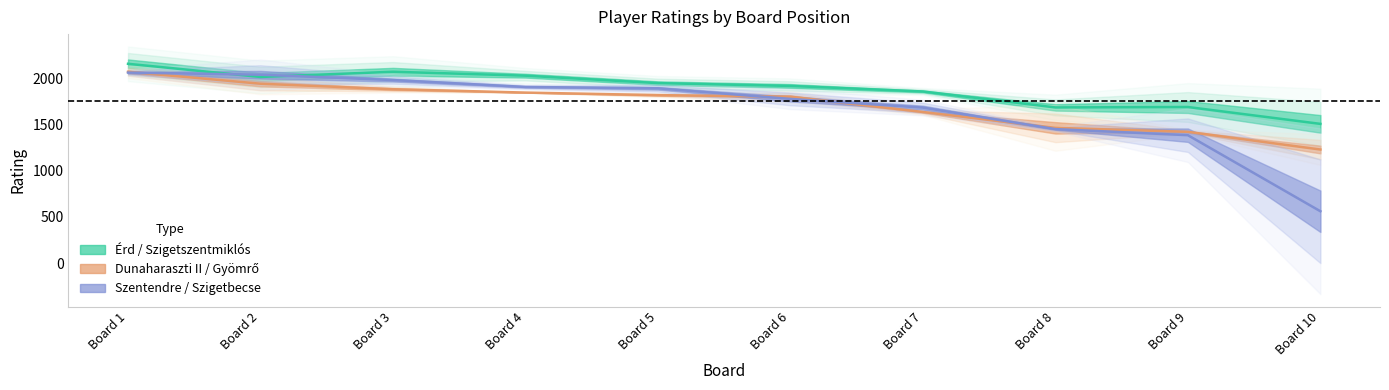

Rank the series at Board 4 from highest to lowest value.

Érd / Szigetszentmiklós, Szentendre / Szigetbecse, Dunaharaszti II / Gyömrő